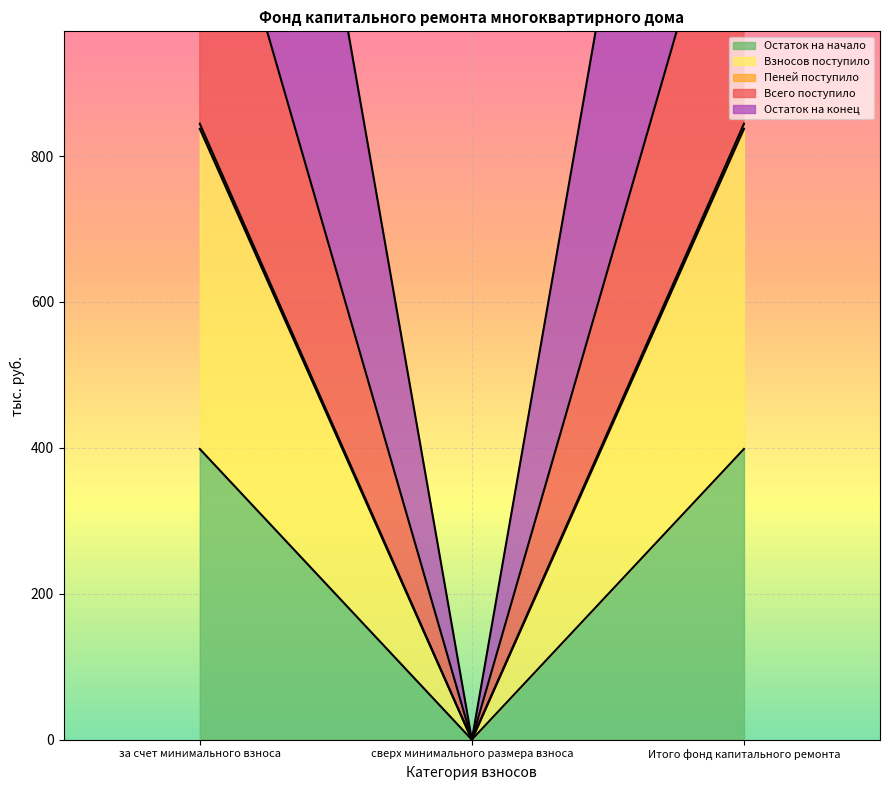

What is the spread (max minus min) of values at Итого фонд капитального ремонта?

1736.0